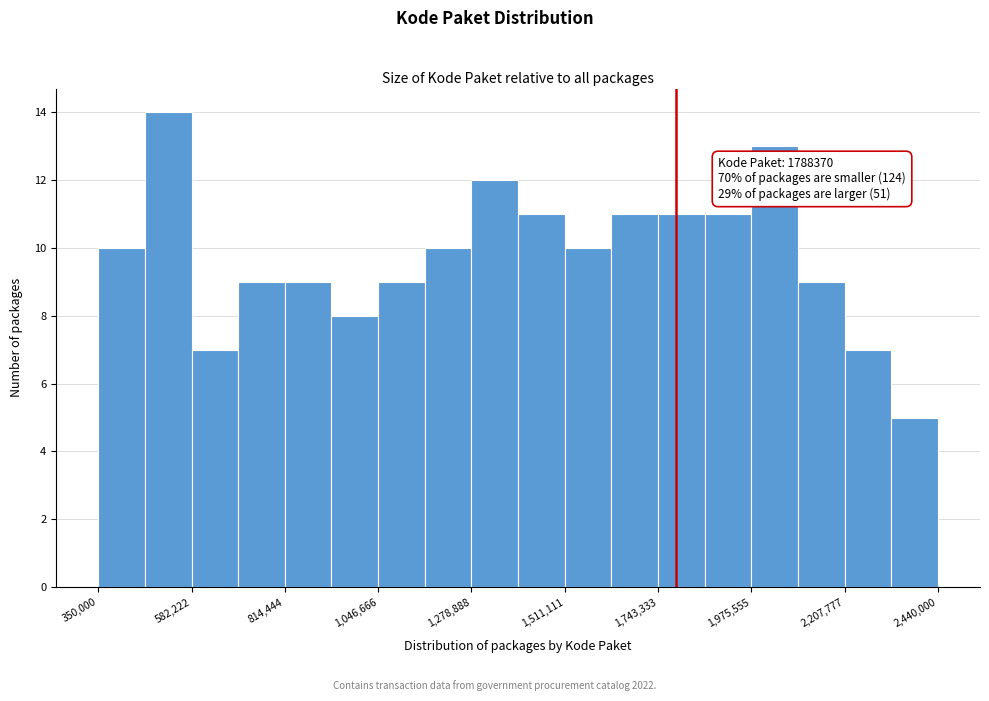

Around what value on the x-axis is the tallest bar? Give the approximate position of its centre, as read against the axis.

500000